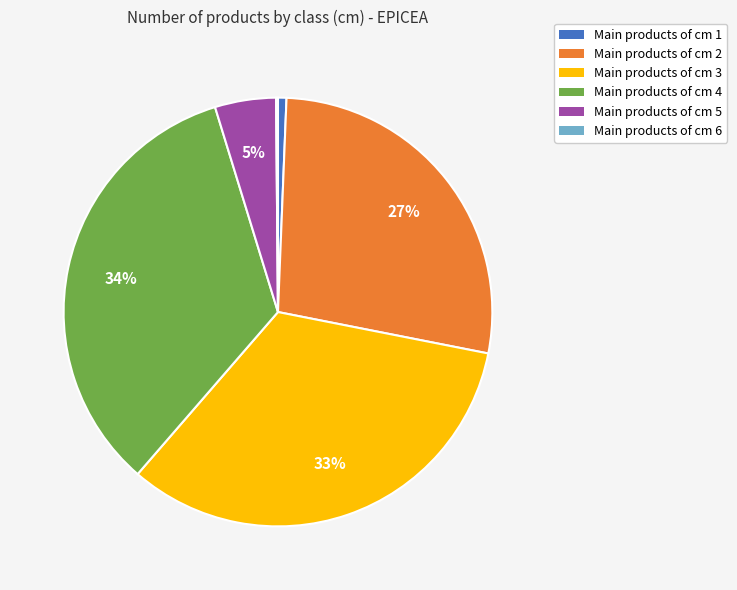

Do Main products of cm 5 and Main products of cm 4 together represent more than half of the pie?

No